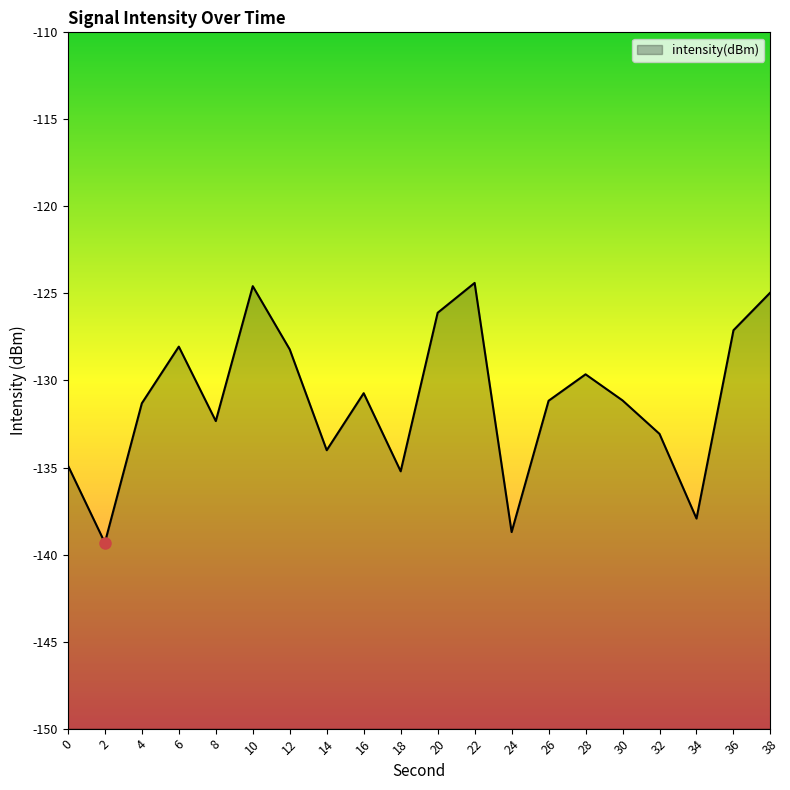

Is it true that the value at 6 is -128.1?

True